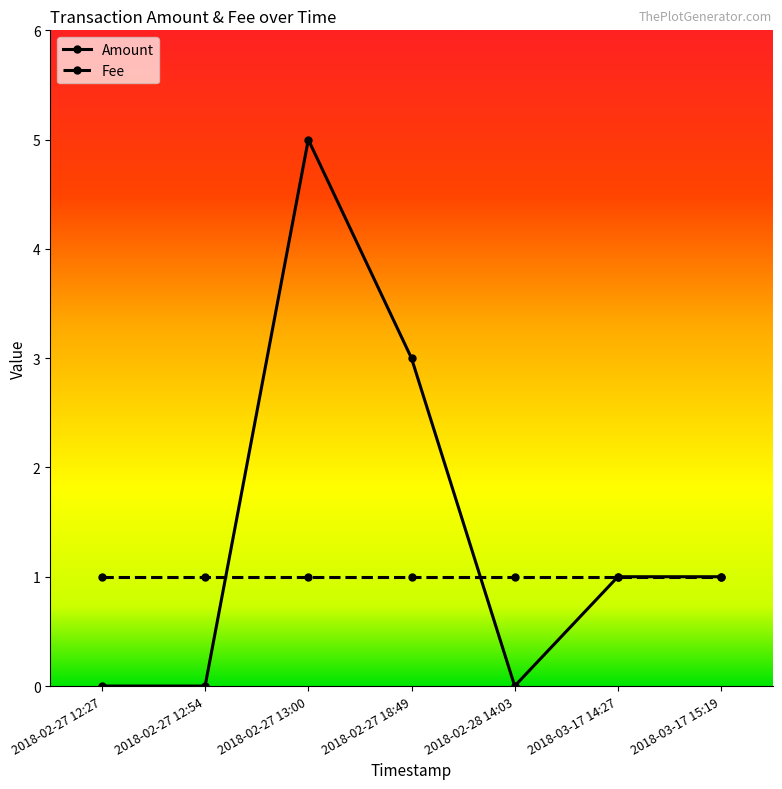

What is the label of the 1st point from the right?

2018-03-17 15:19